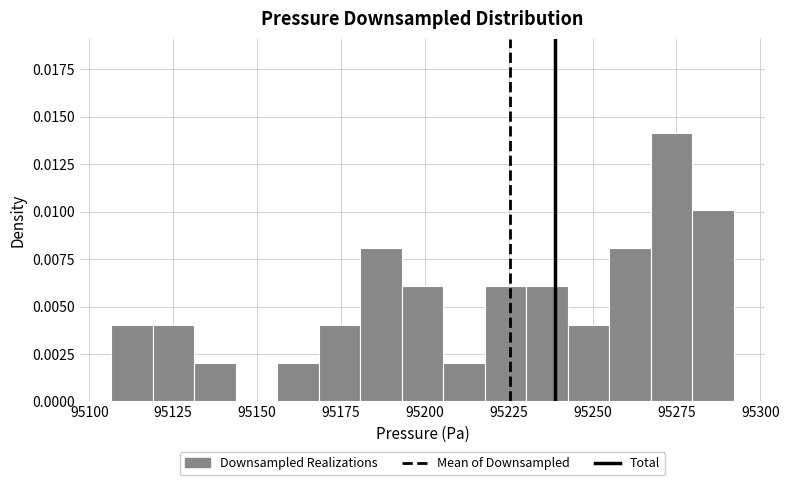

Read against the x-axis, roughly where is the centre of the tallest bar?

95275